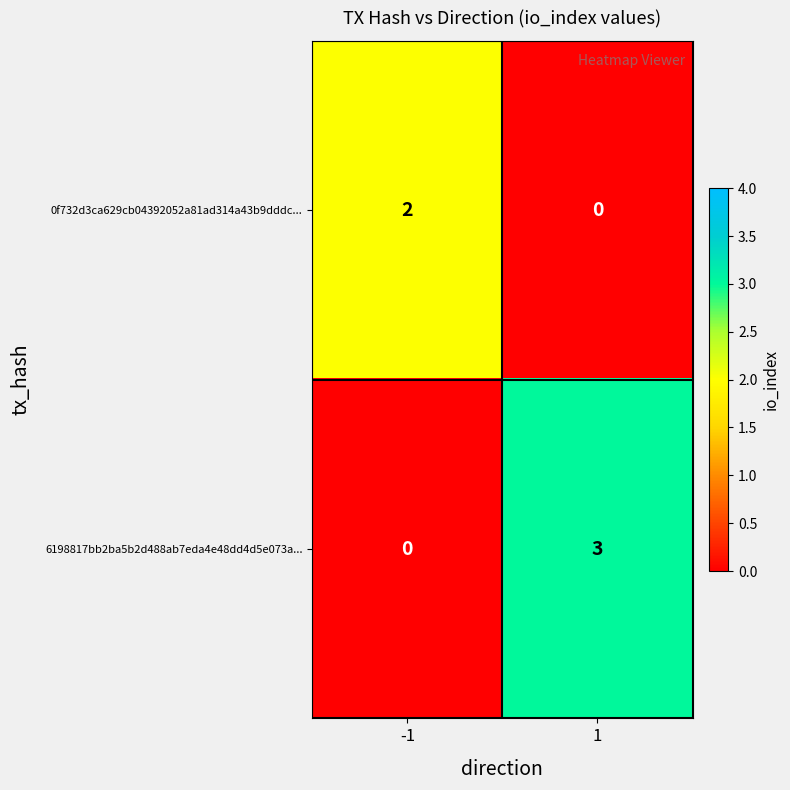

What is the maximum value shown in the chart?

3